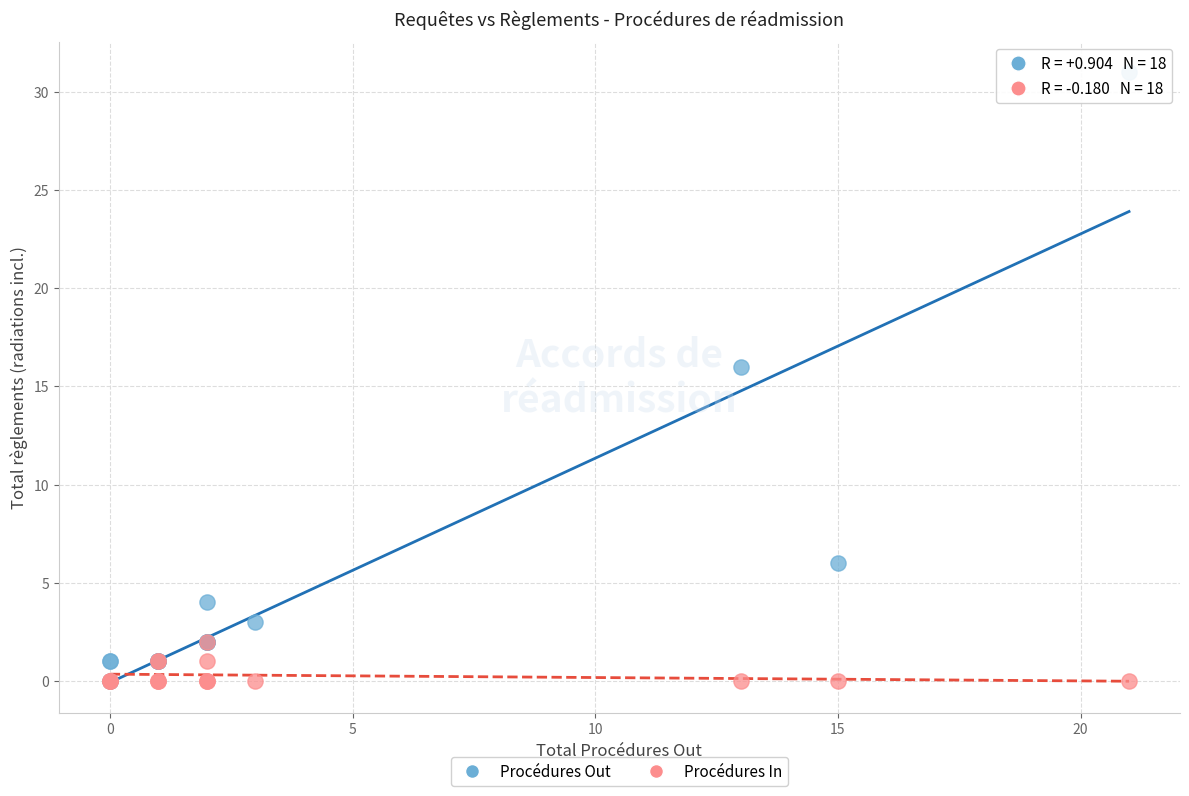

Across all series, what Y value is closest to 15?

16